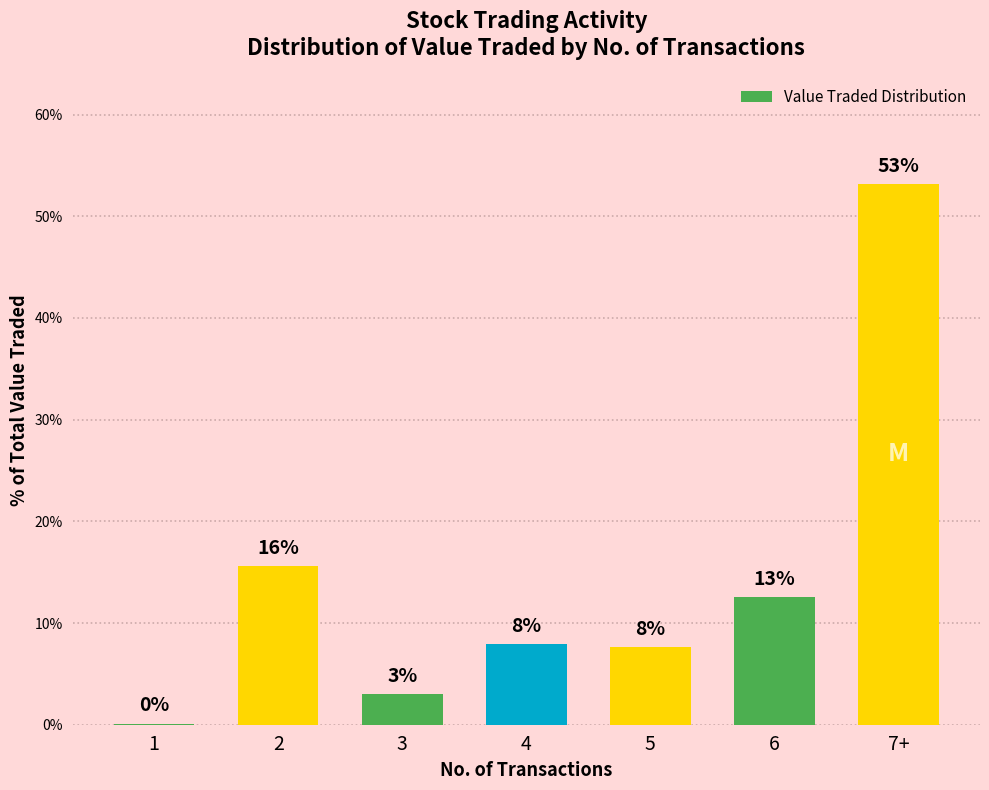

Is it true that the value at 5 is 7.7?

True